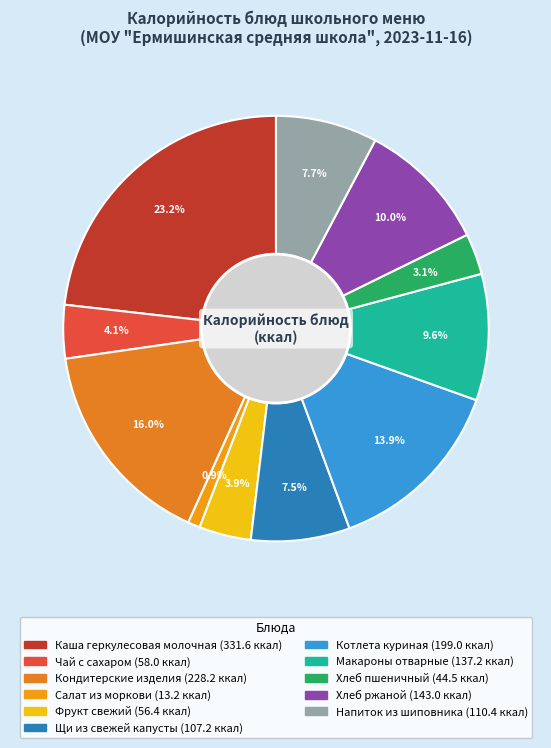

Which has a higher value, Каша геркулесовая молочная or Чай с сахаром?

Каша геркулесовая молочная